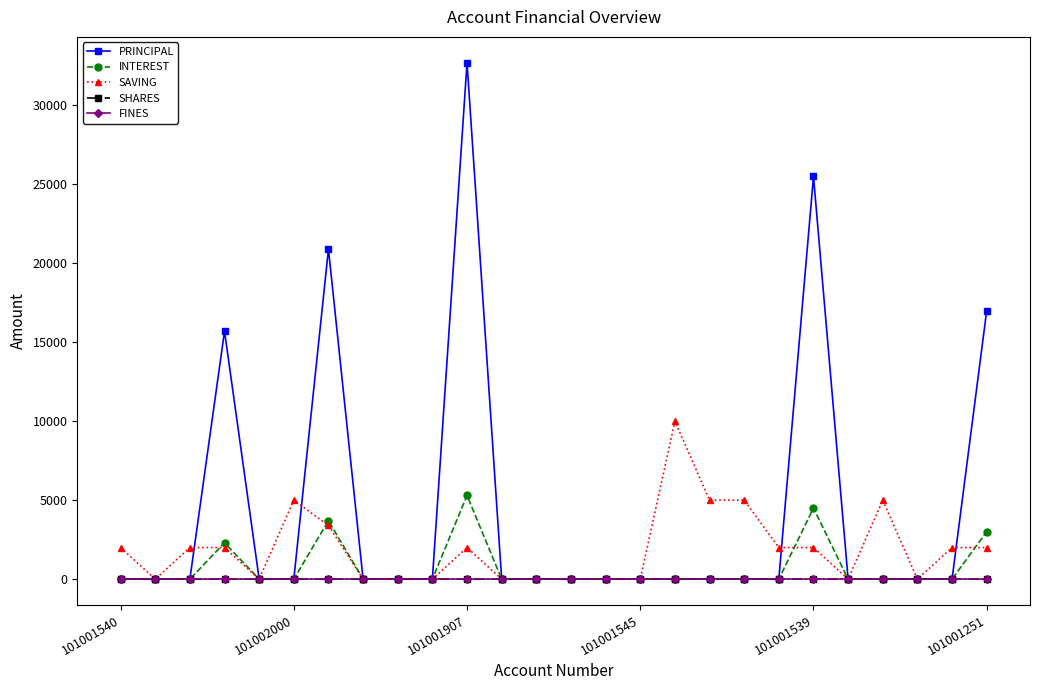

What is the highest value of the SAVING series?

10000